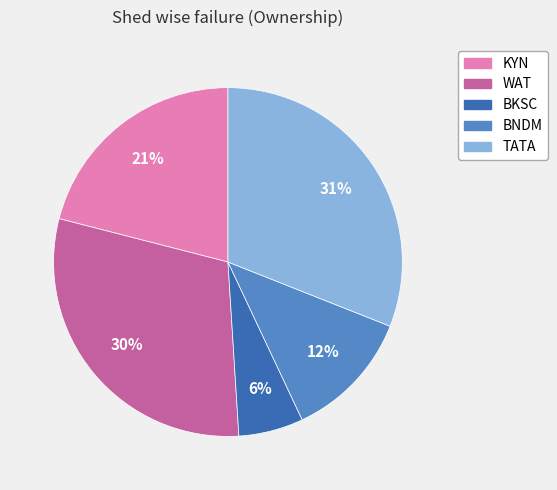

True or false: BKSC accounts for 21% of the total.

False